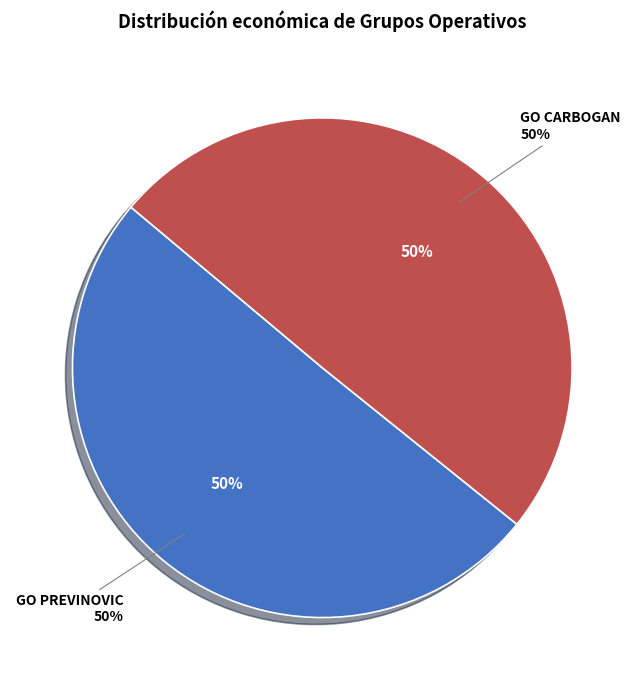

What is the largest slice in the pie chart?

Grupo Operativo PREVINOVIC